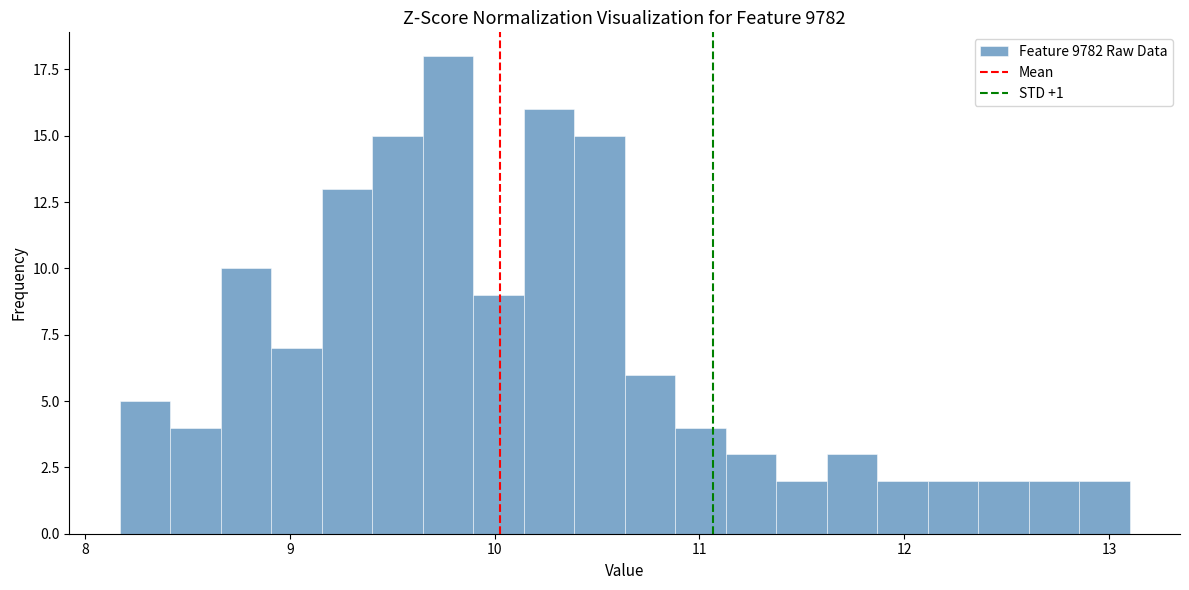

Read against the x-axis, roughly where is the centre of the tallest bar?

9.8